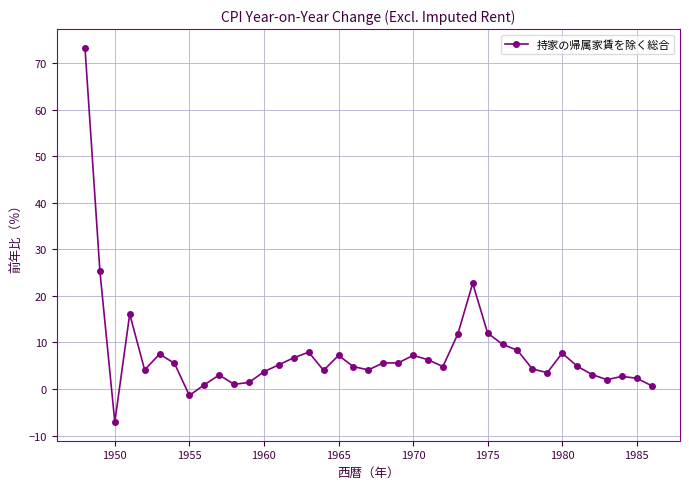

Count the number of categories in the chart.

39